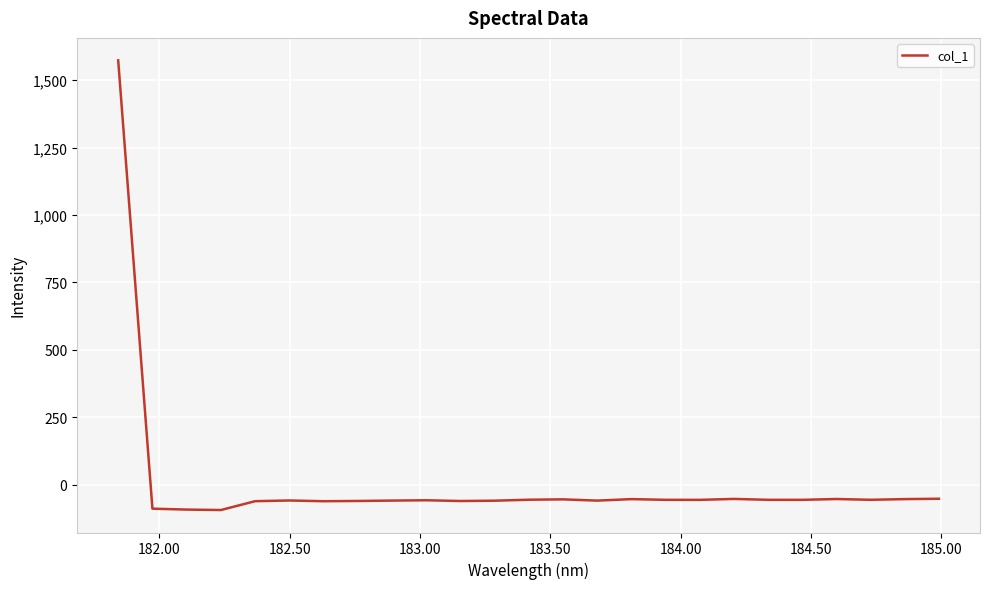

Is this an area chart (filled region under the line)?

No